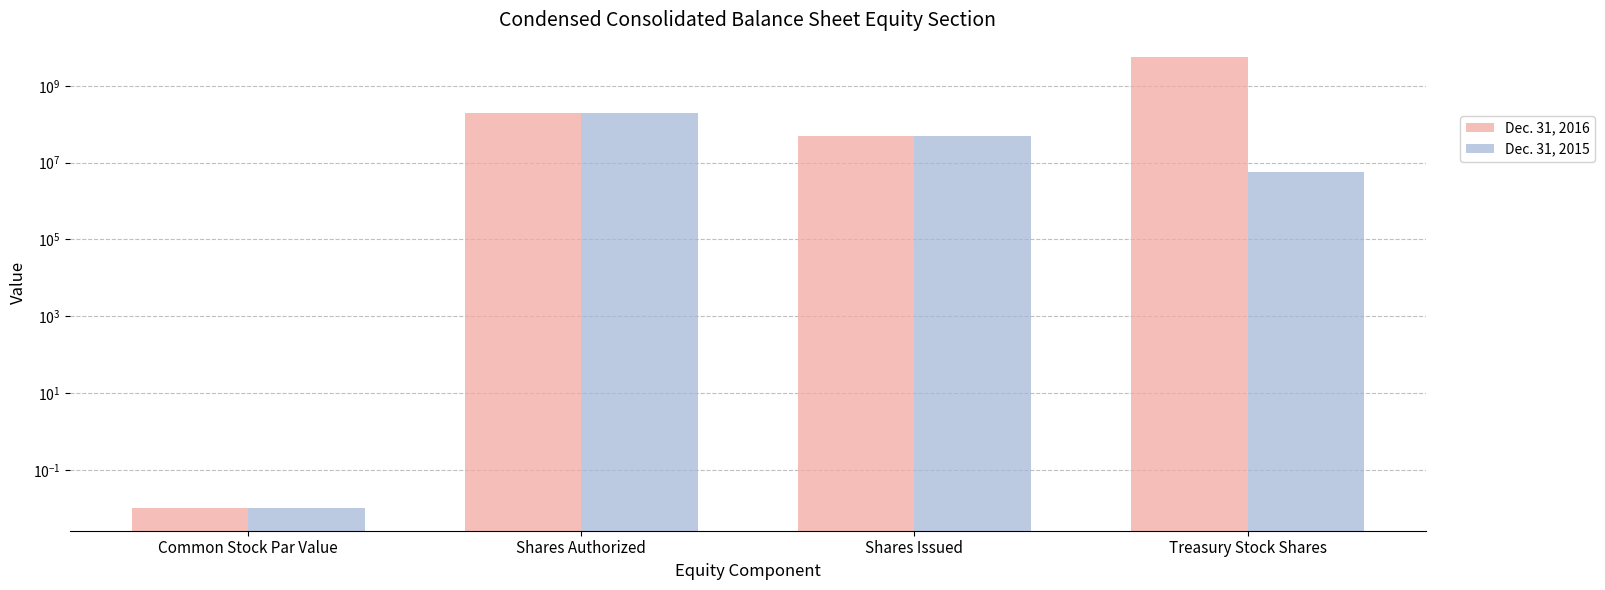

What is the total value across all series at Shares Authorized?

400000000.0